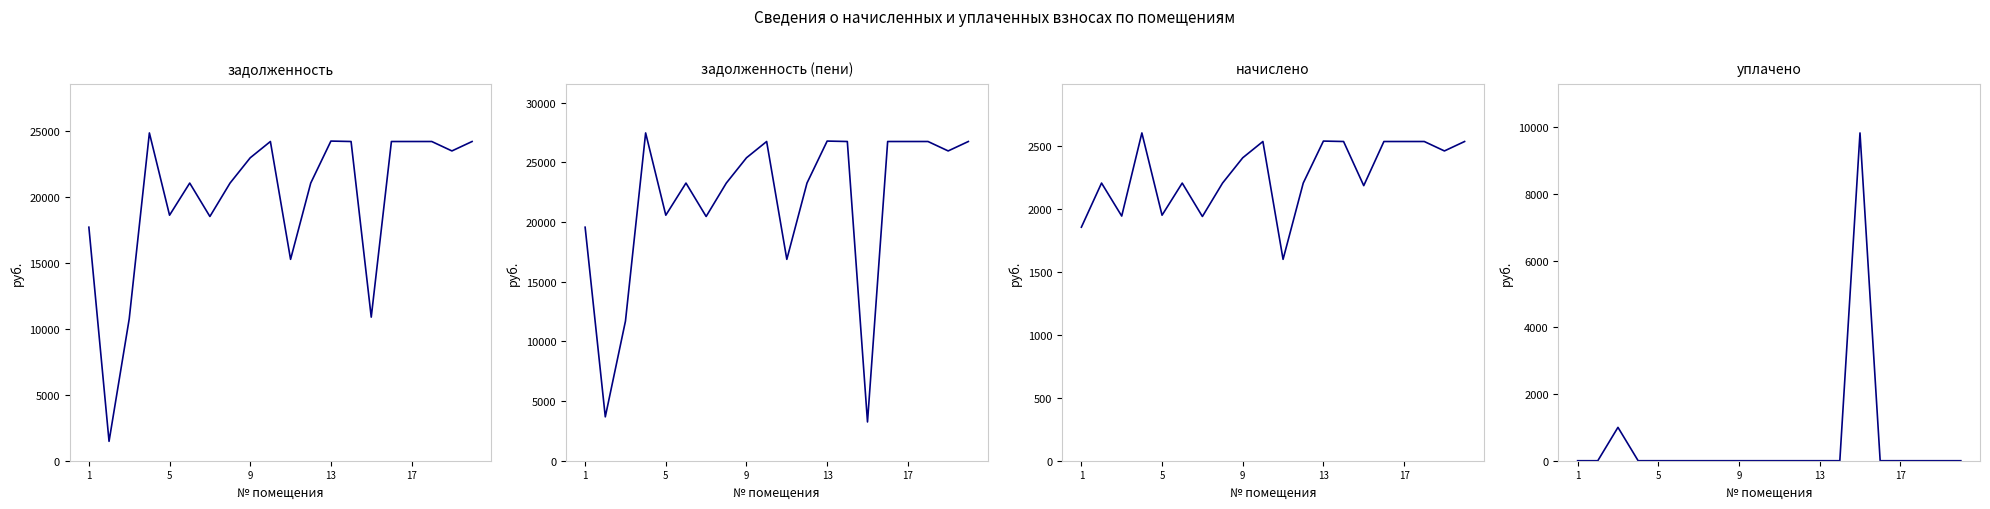

How many lines are shown in the chart?

4